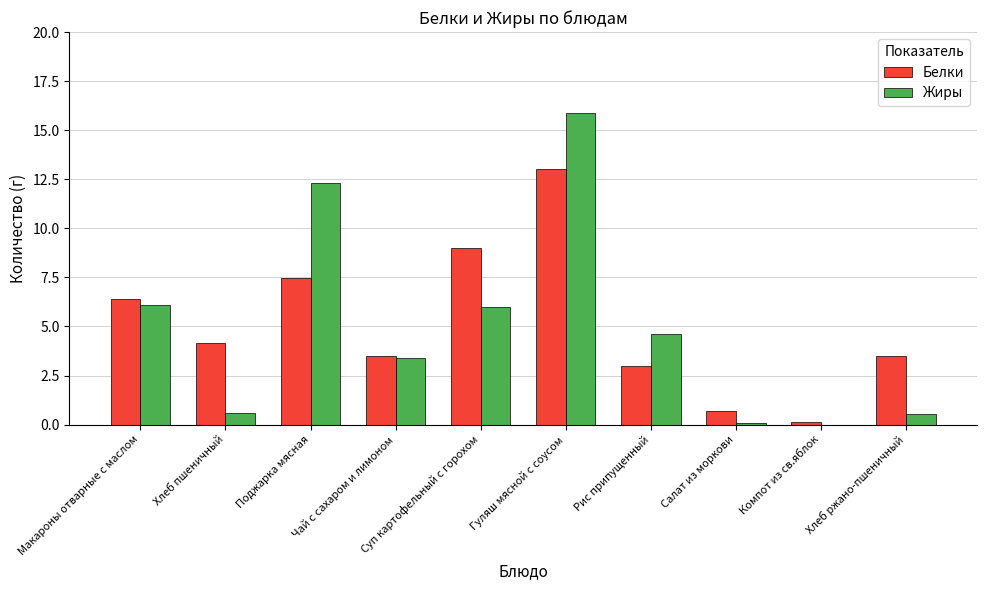

What is the greatest value displayed?

15.9